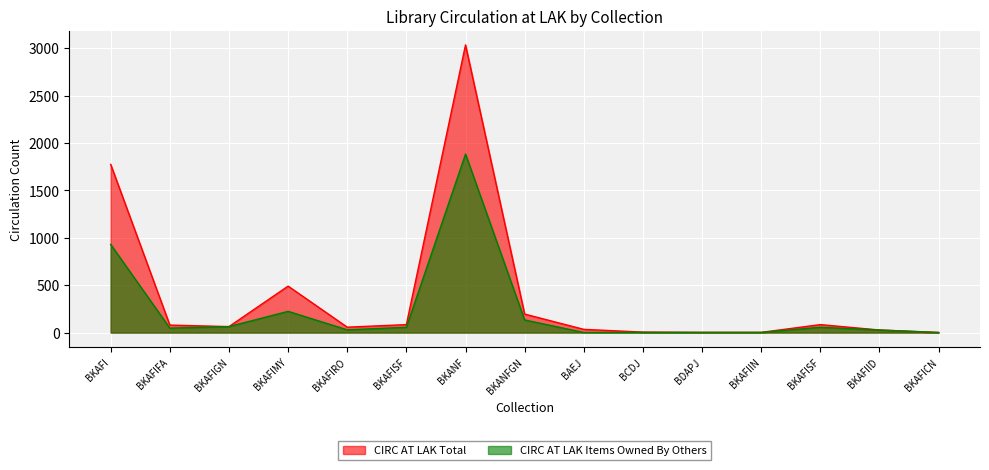

Reading right to left, extract all data points from this chart.

CIRC AT LAK Total: BKAFICN=1	BKAFIID=27	BKAFISF=84	BKAFIIN=2	BDAPJ=2	BCDJ=5	BAEJ=34	BKANFGN=195	BKANF=3034	BKAFISF=84	BKAFIRO=57	BKAFIMY=490	BKAFIGN=63	BKAFIFA=79	BKAFI=1774
CIRC AT LAK Items Owned By Others: BKAFICN=1	BKAFIID=27	BKAFISF=56	BKAFIIN=2	BDAPJ=2	BCDJ=2	BAEJ=1	BKANFGN=133	BKANF=1883	BKAFISF=56	BKAFIRO=29	BKAFIMY=224	BKAFIGN=63	BKAFIFA=47	BKAFI=930